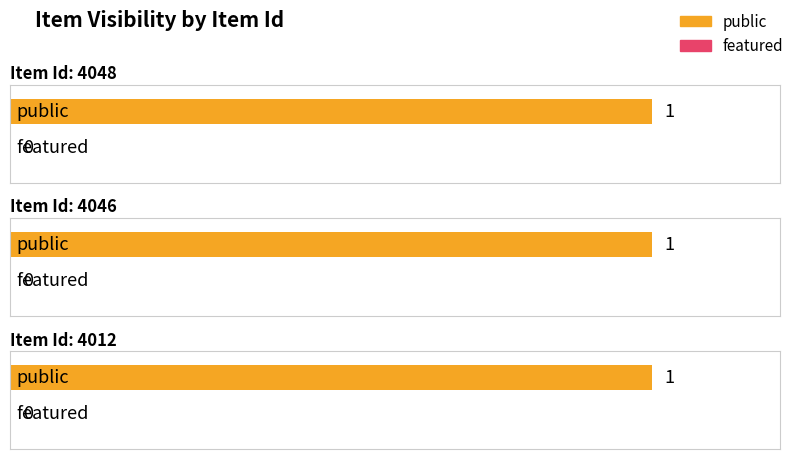

Count the number of data series in this chart.

2